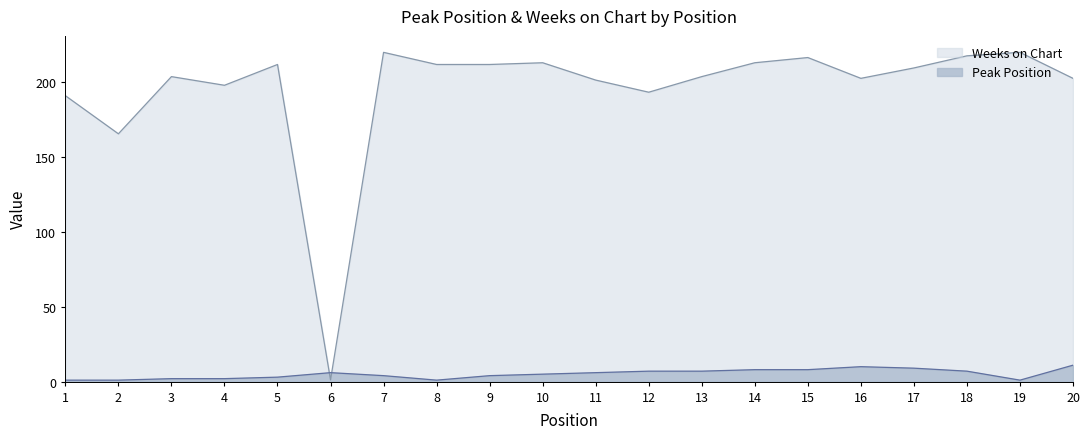

At how many categories does at least one series exceed 5?

20